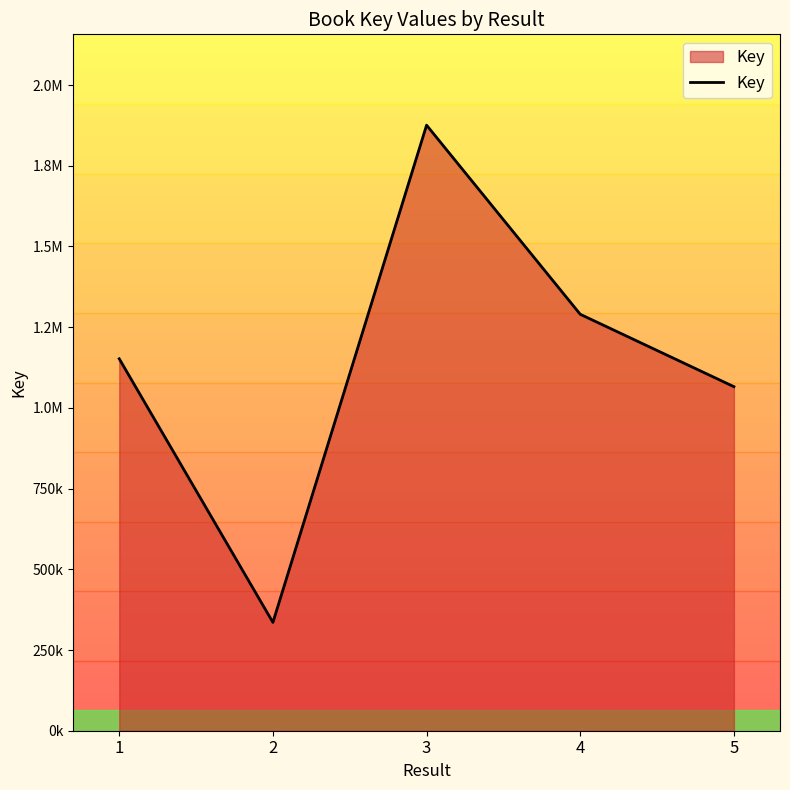

Between 4 and 5, which is larger?

4